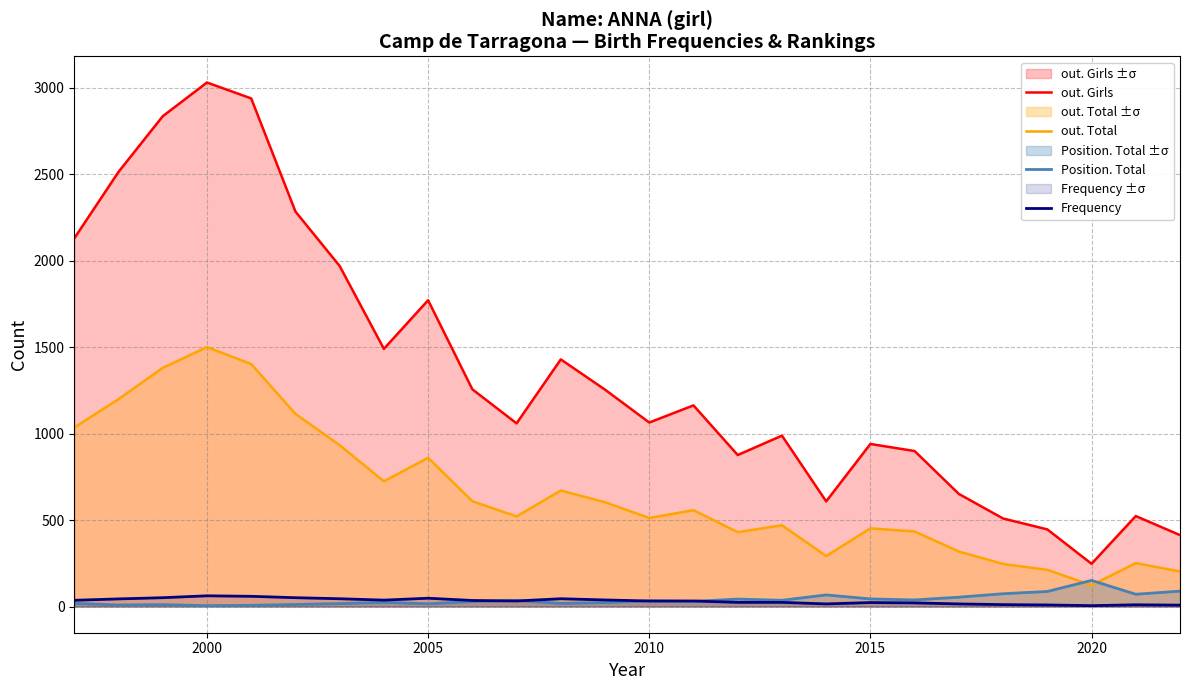

True or false: out. Total has more than 1 points higher than both neighbors.

True